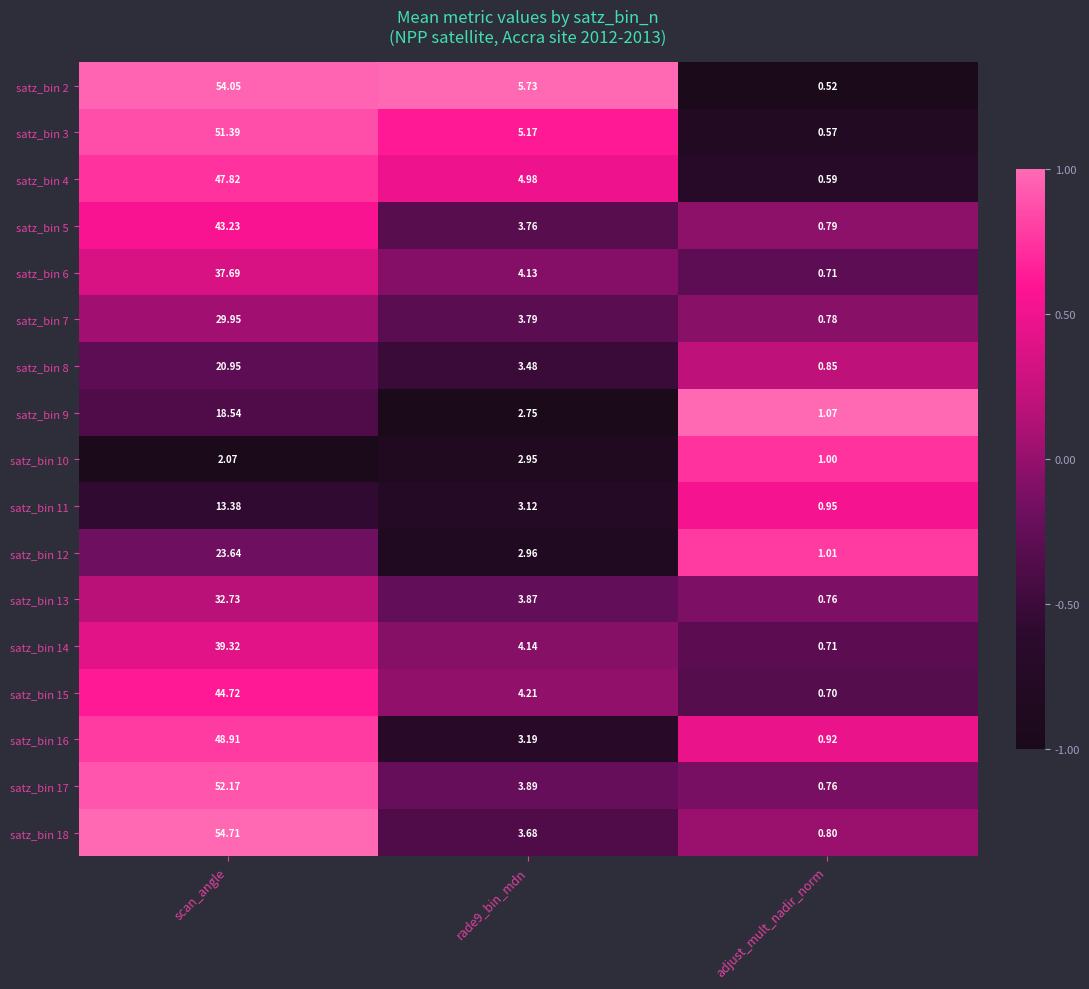

Is the value of satz_bin 3 at scan_angle greater than the value of satz_bin 13 at scan_angle?

Yes